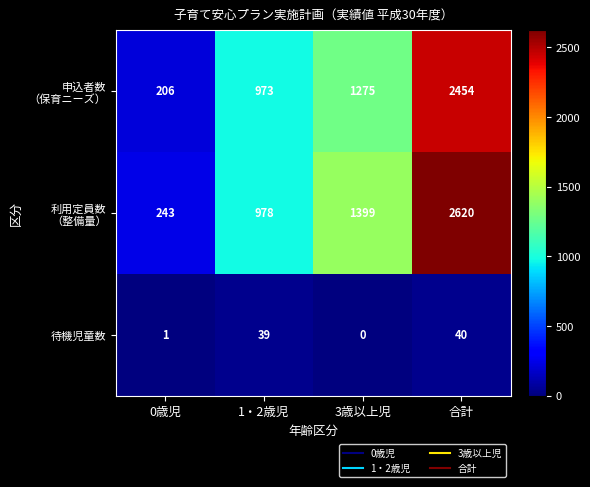

What is the total value across all series at 合計?

5114